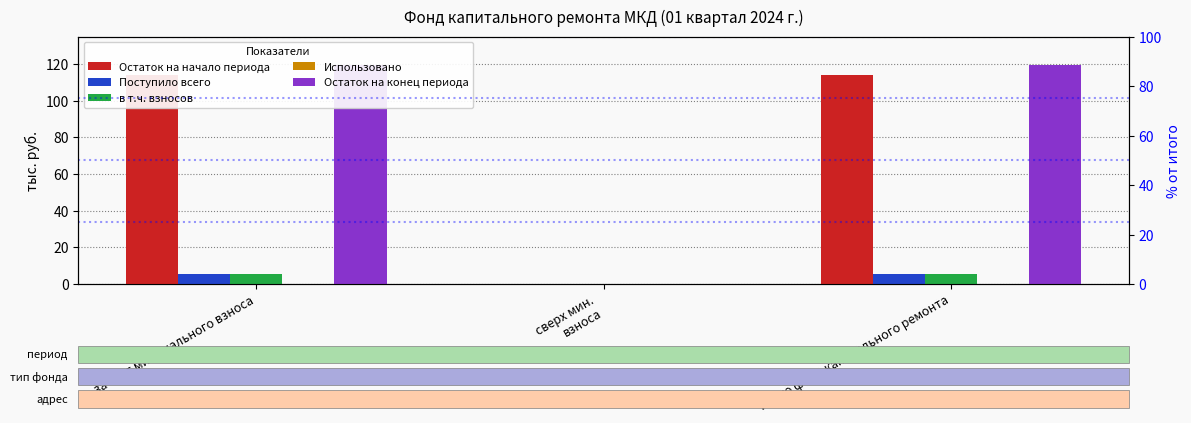

What is the difference between the Поступило всего values at за счет минимального взноса and сверх мин.
взноса?

5.4